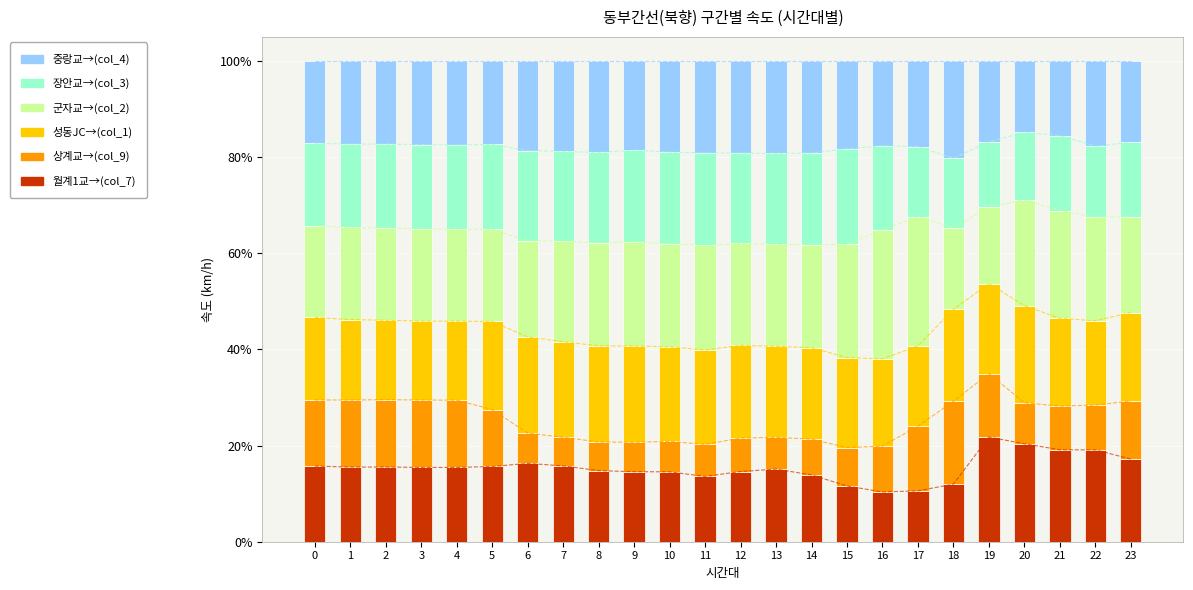

What is the spread (max minus min) of values at 23?

7.9